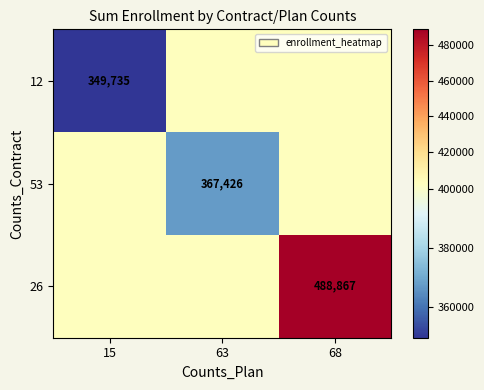

The 53 series shows 590017.4 at 68. True or false?

False